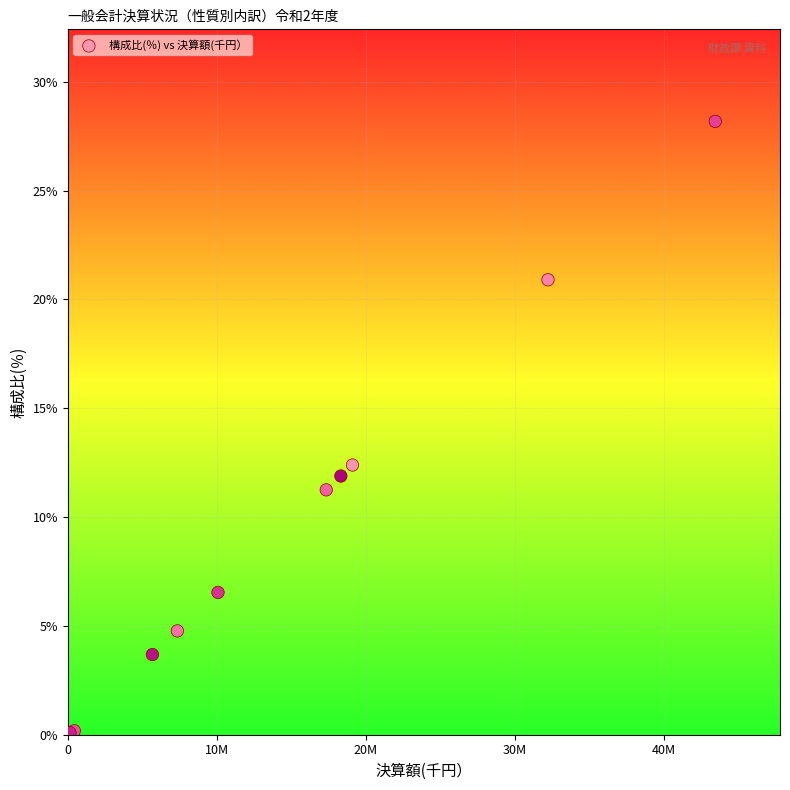

What Y value in the scatter plot is closest to 14?

12.4